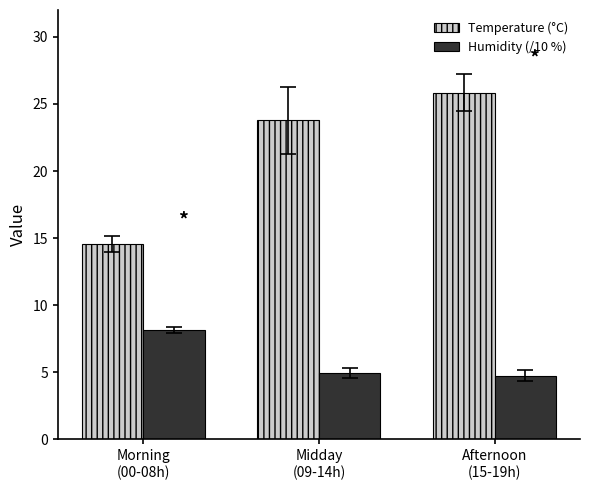

What is the label of the 3rd bar from the right?

Morning
(00-08h)